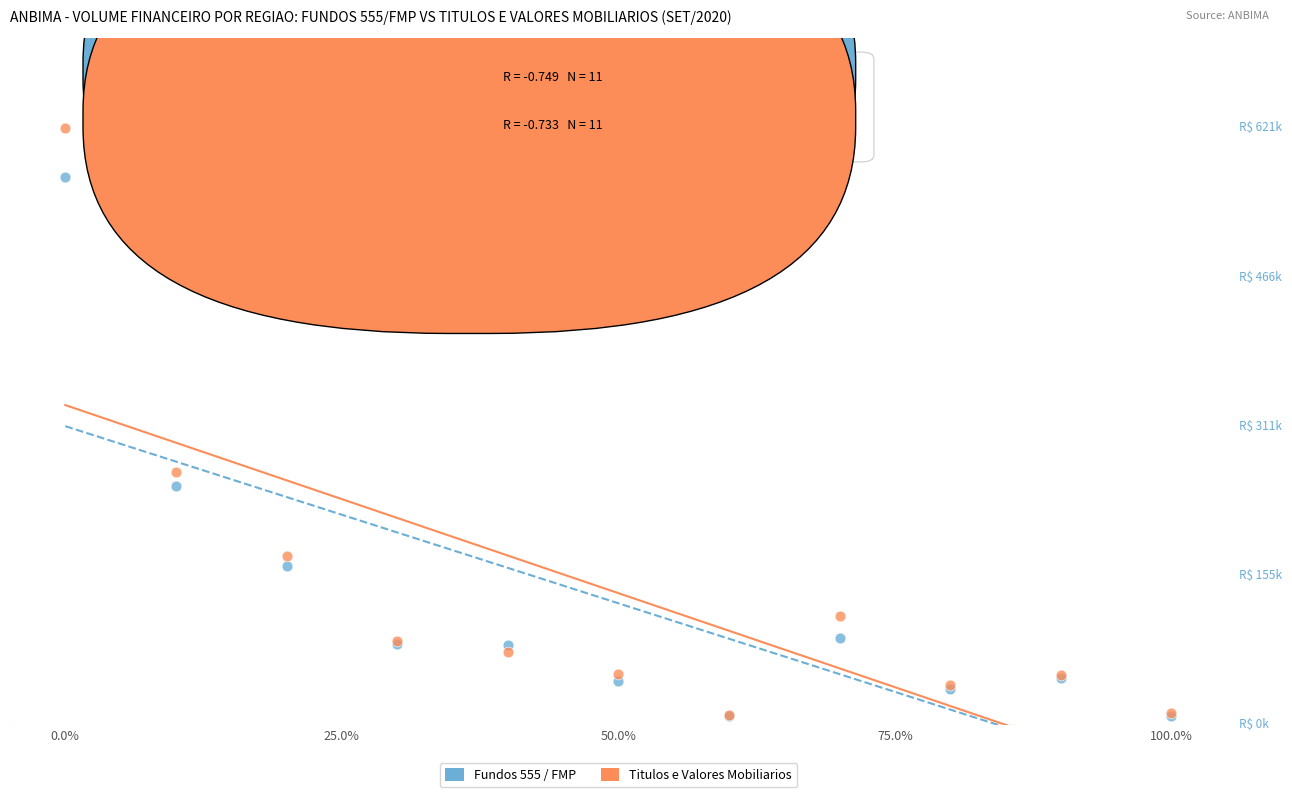

Which series has the widest spread of Y values?

Titulos e Valores Mobiliarios